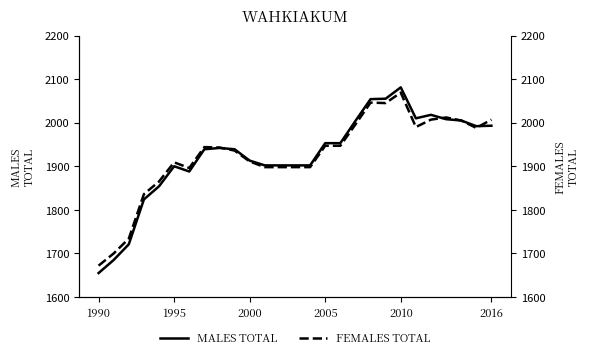

Reading left to right, transcribe all the data shown in this chart.

MALES TOTAL: 1655	1685	1721	1824	1854	1900	1888	1939	1942	1939	1913	1902	1902	1902	1902	1953	1953	2004	2054	2055	2081	2010	2018	2008	2005	1992	1993
FEMALES TOTAL: 1672	1700	1734	1836	1865	1909	1896	1944	1943	1936	1911	1898	1898	1898	1898	1947	1947	1996	2046	2045	2069	1990	2007	2012	2005	1988	2007